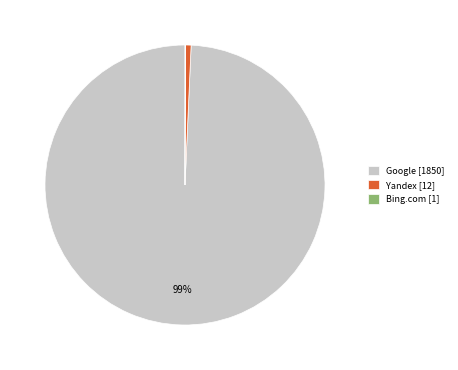

Is it true that Yandex [12] is 9% of the pie?

False